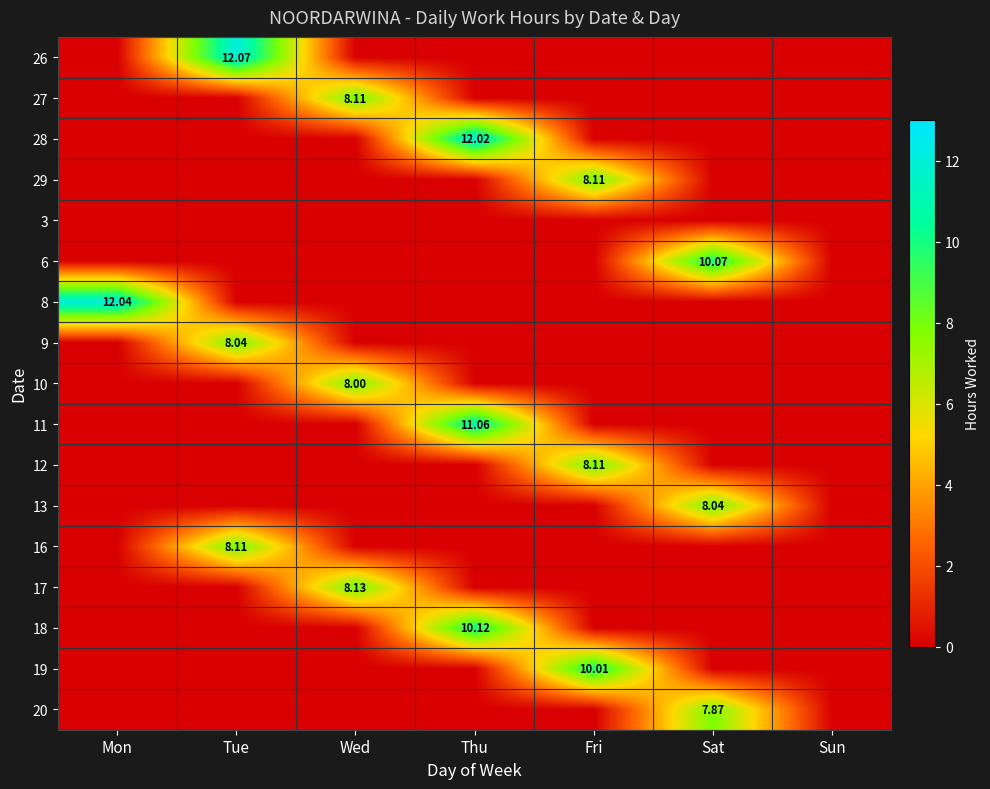

Which category has the lowest value across all series?

Mon